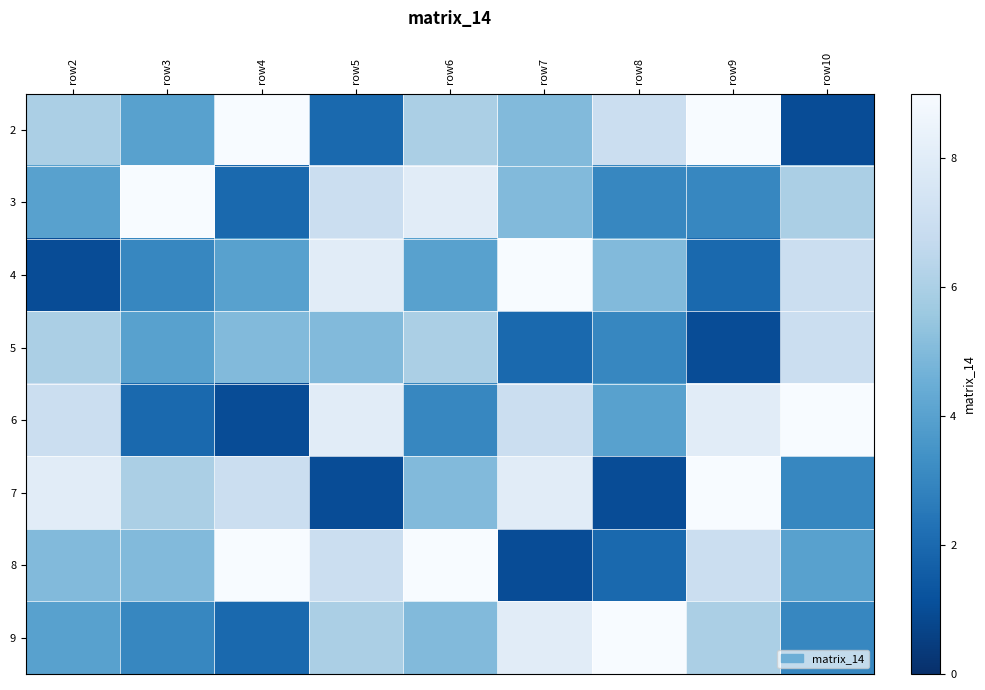

Between row3 and row8, which is larger?

row8